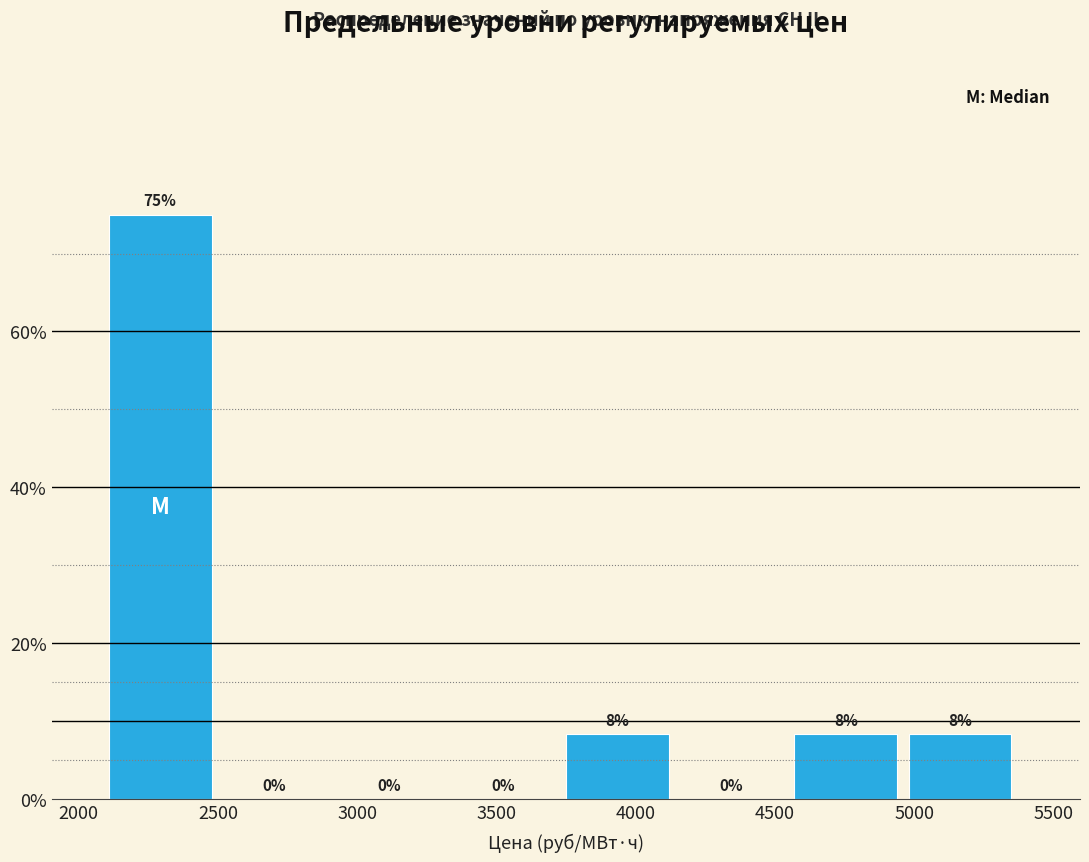

Over which range of the x-axis is the bar tallest?

2100 to 2500